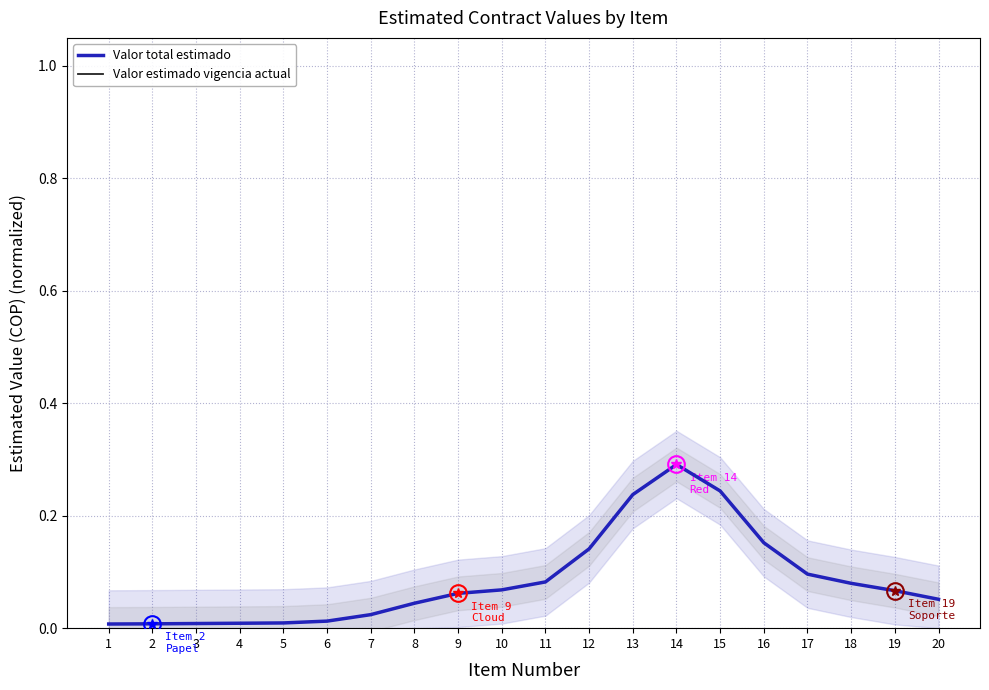

True or false: Valor estimado vigencia actual and Valor total estimado cross at least once.

False